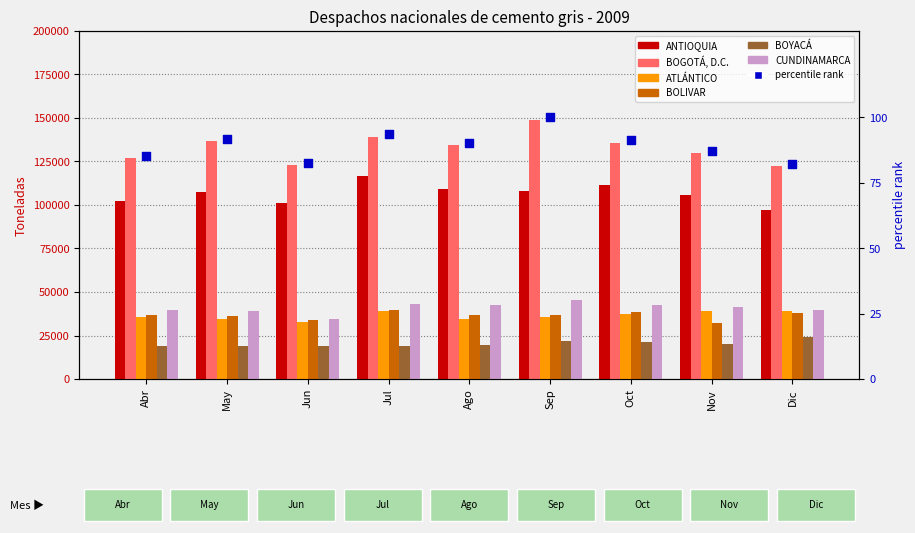

At how many categories does at least one series exceed 114910?

9